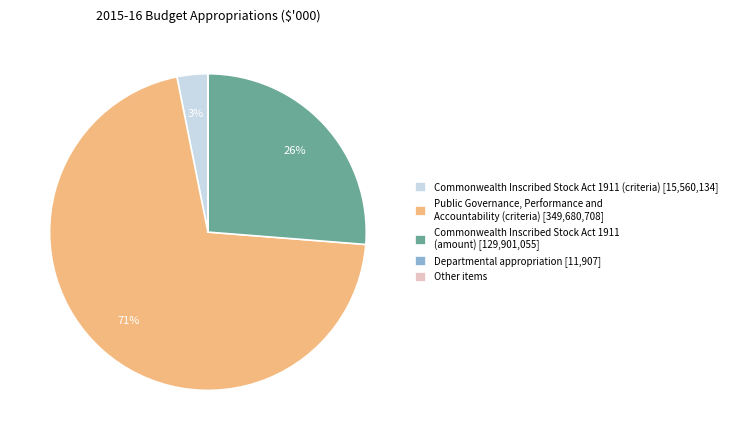

Which category has the biggest portion of the pie?

Public Governance, Performance and Accountability (criteria) [349,680,708]